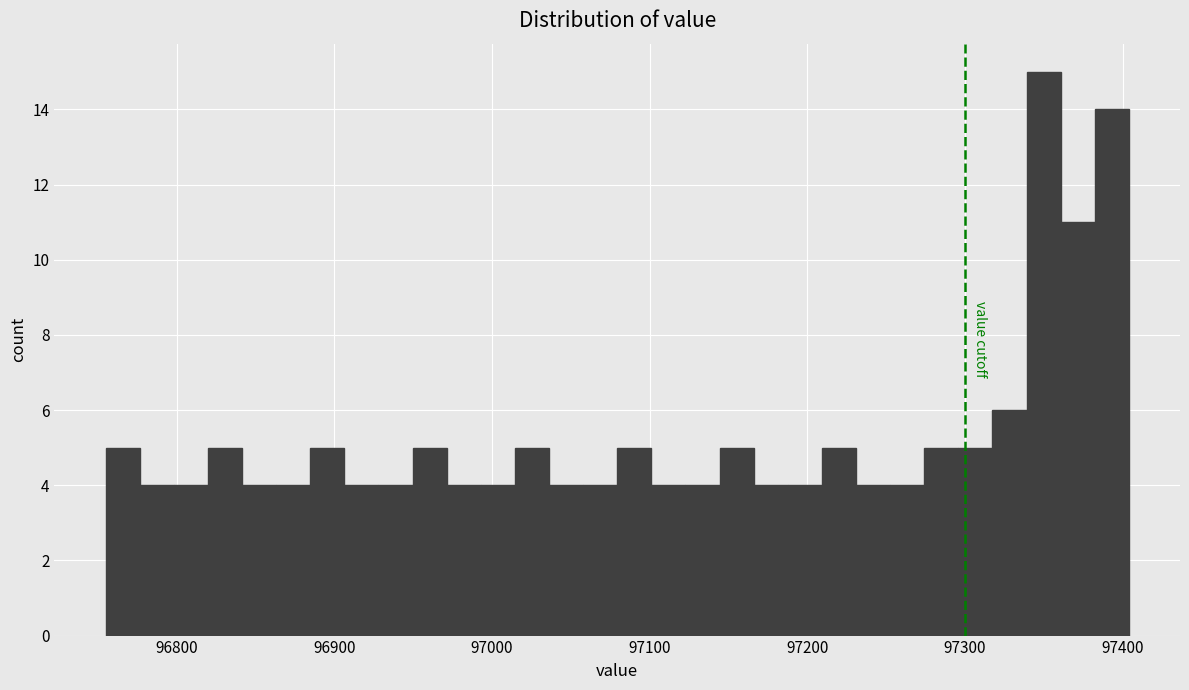

Around what value on the x-axis is the tallest bar? Give the approximate position of its centre, as read against the axis.

97350